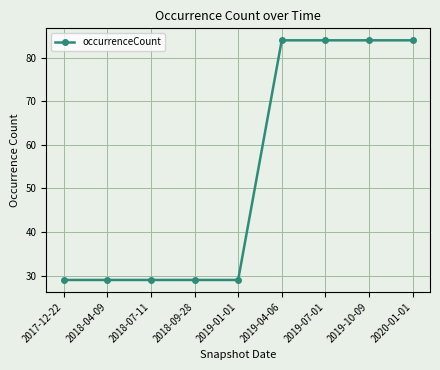

What is the smallest value displayed?

29